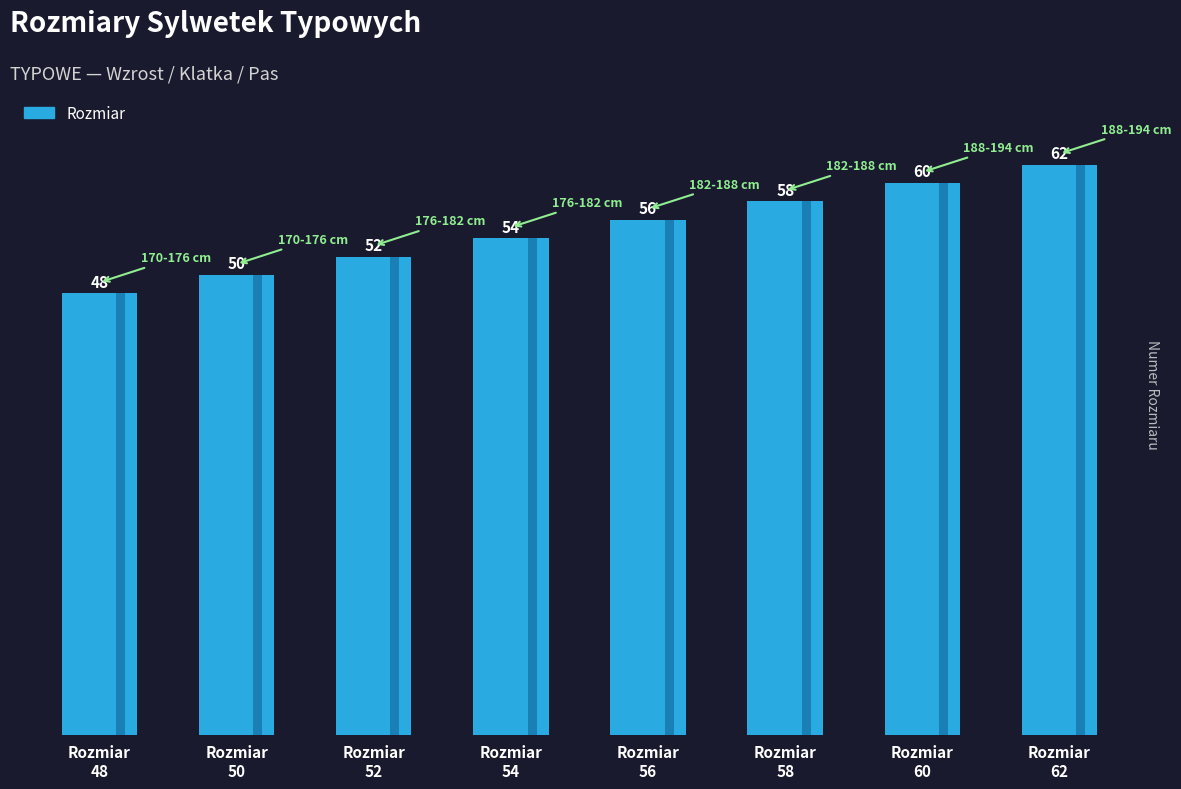

What is the difference between the second highest and second lowest values?

10